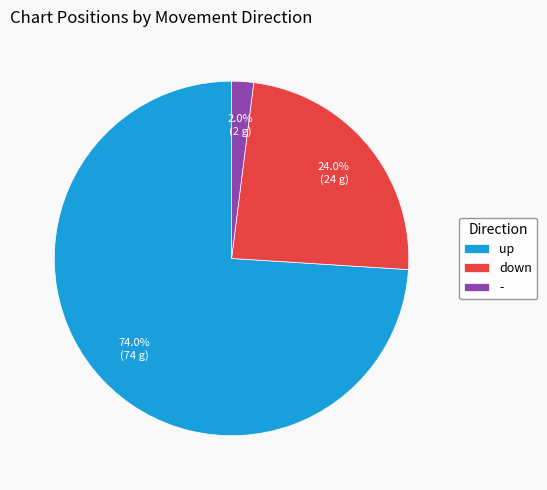

To the nearest percent, what is the difference between the largest and smallest slice percentages?

72%